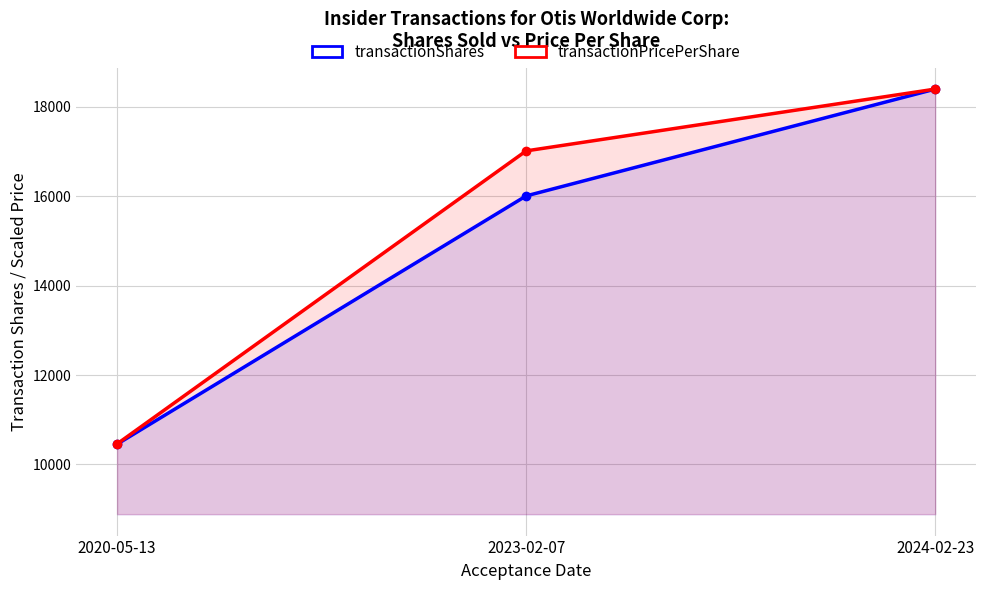

What is the total value across all series at 2023-02-07?

33016.2